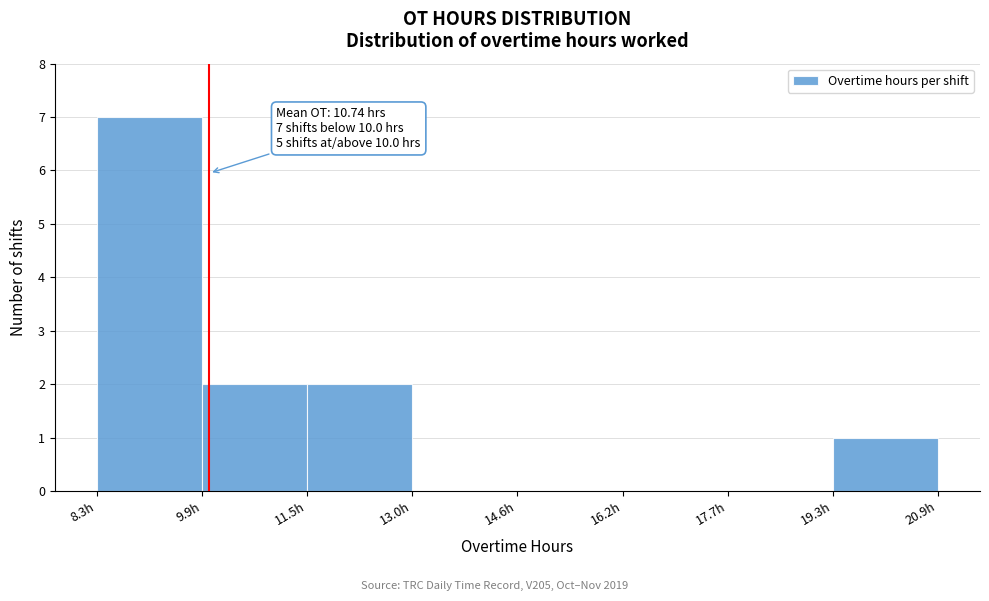

Which range on the x-axis has the tallest bar?

8.4 to 9.8